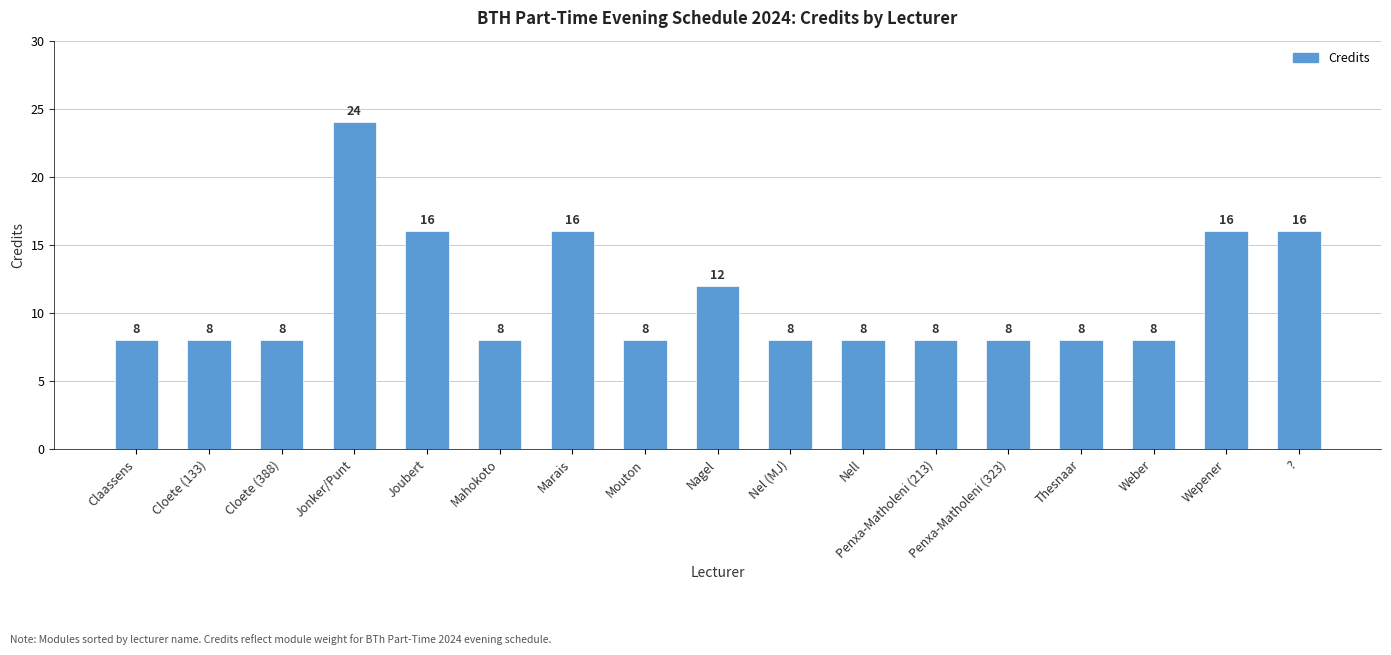

What is the difference between the maximum and minimum values?

16